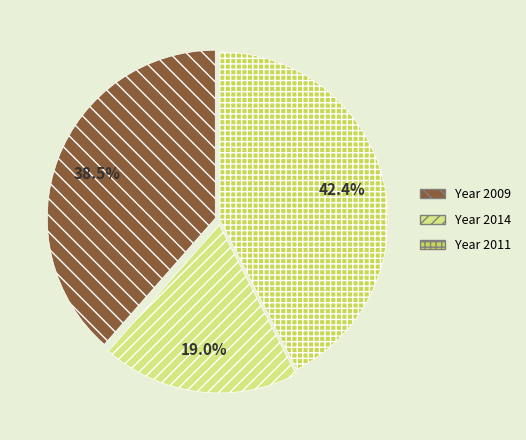

To the nearest percent, what is the difference between the largest and smallest slice percentages?

23%